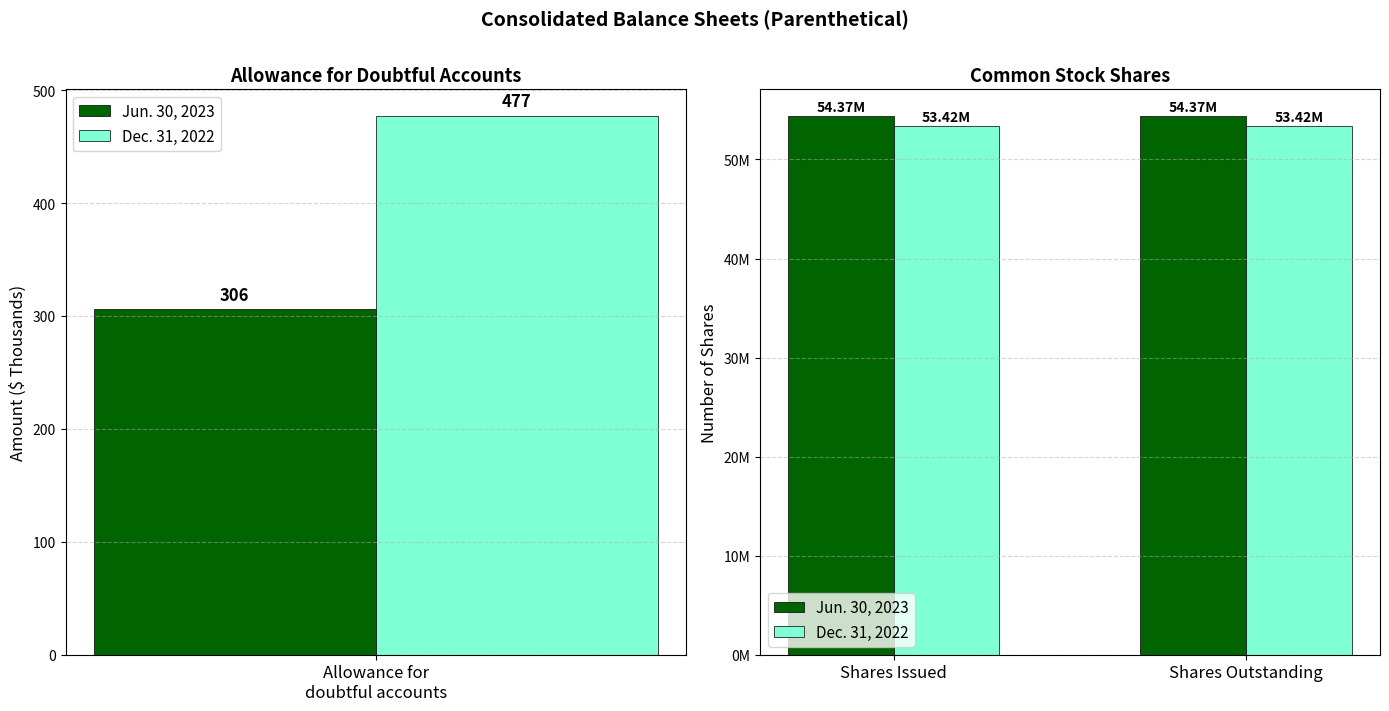

What position from the right is Shares Outstanding?

1